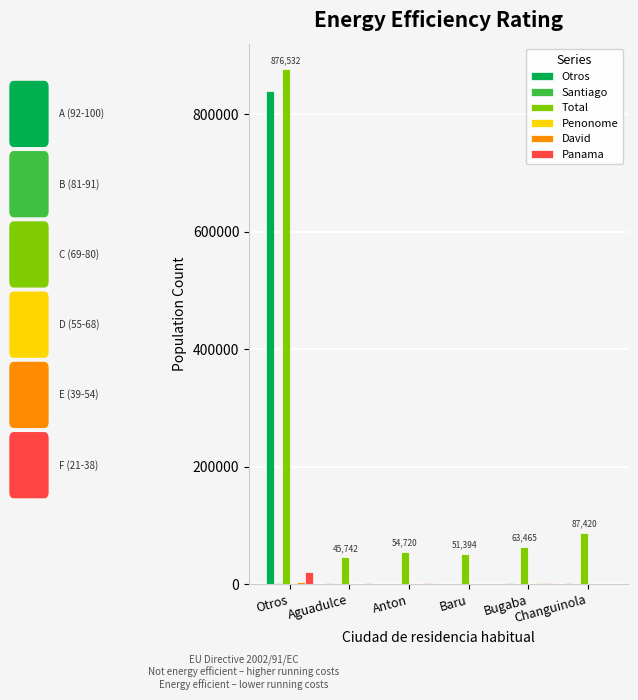

How many groups of bars are there?

6